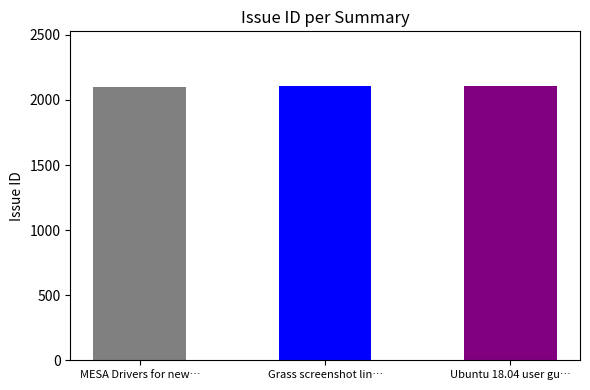

Count the number of data series in this chart.

1